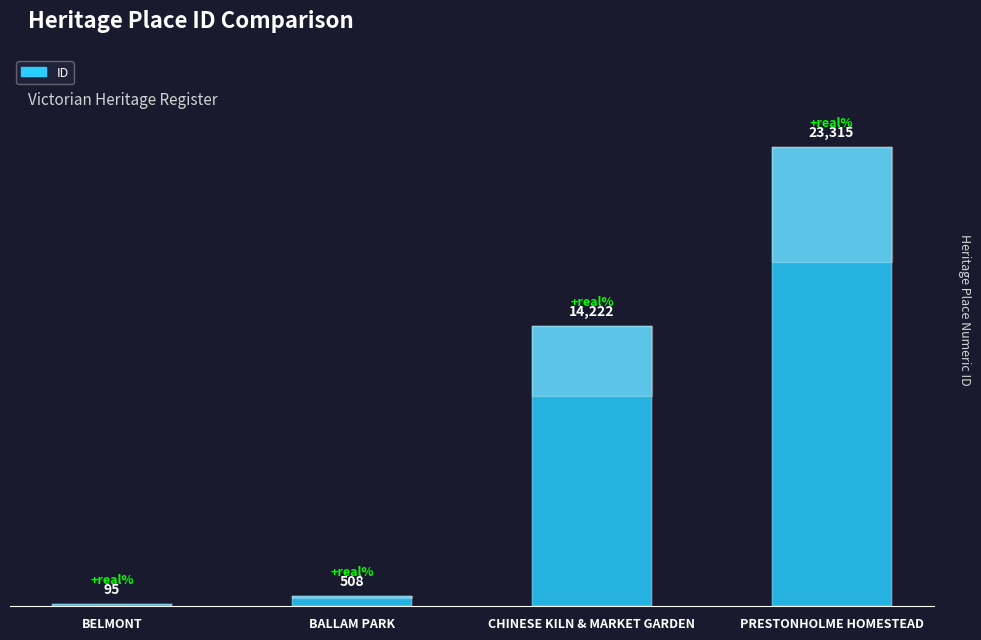

Approximately how many times larger is the value at PRESTONHOLME HOMESTEAD compared to CHINESE KILN & MARKET GARDEN?

1.6